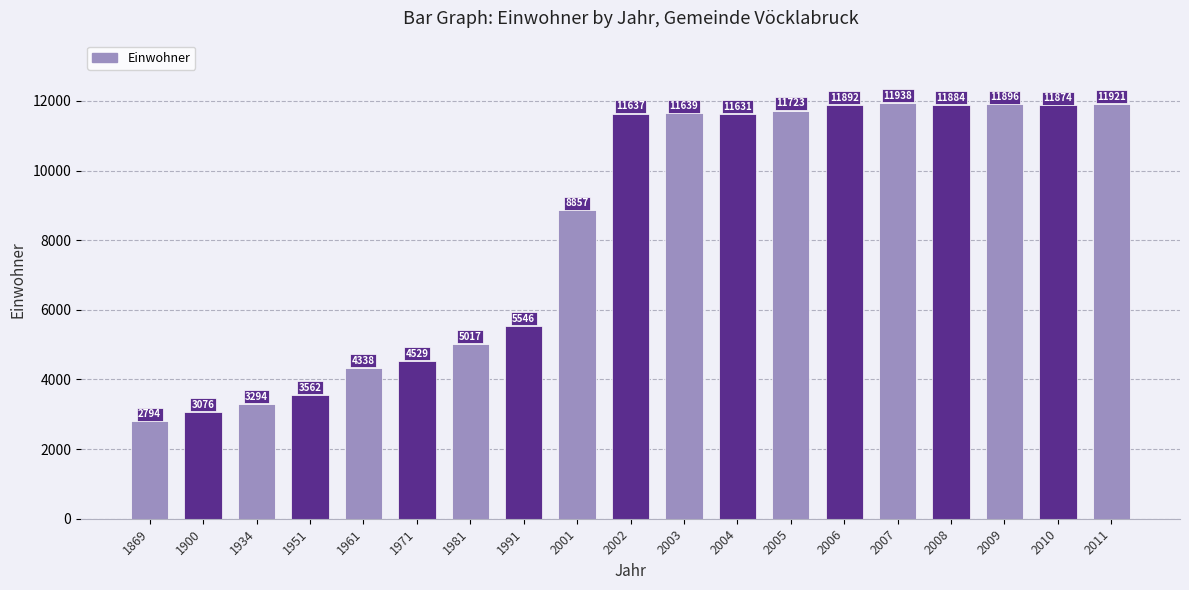

How many bars are there in total?

19